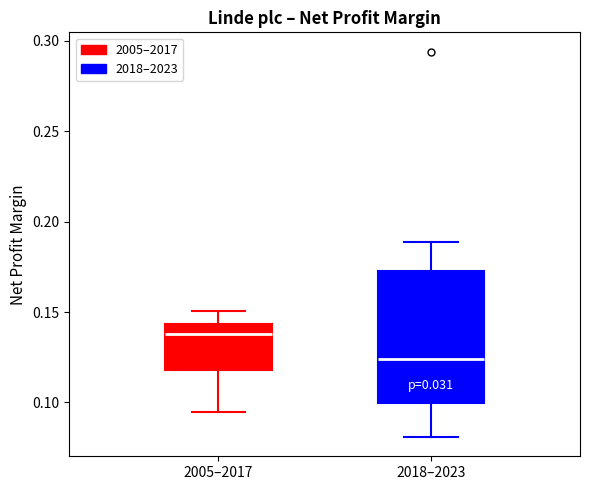

Reading left to right, read every box against the y-axis: the position of its median line, the range the box covers, and the ends of its whiskers. The values are not printed on the chart, so give them approximately, as read against the axis.

2005–2017: median 0.140, box 0.120 to 0.145, whiskers 0.095 to 0.150
2018–2023: median 0.125, box 0.100 to 0.175, whiskers 0.080 to 0.190